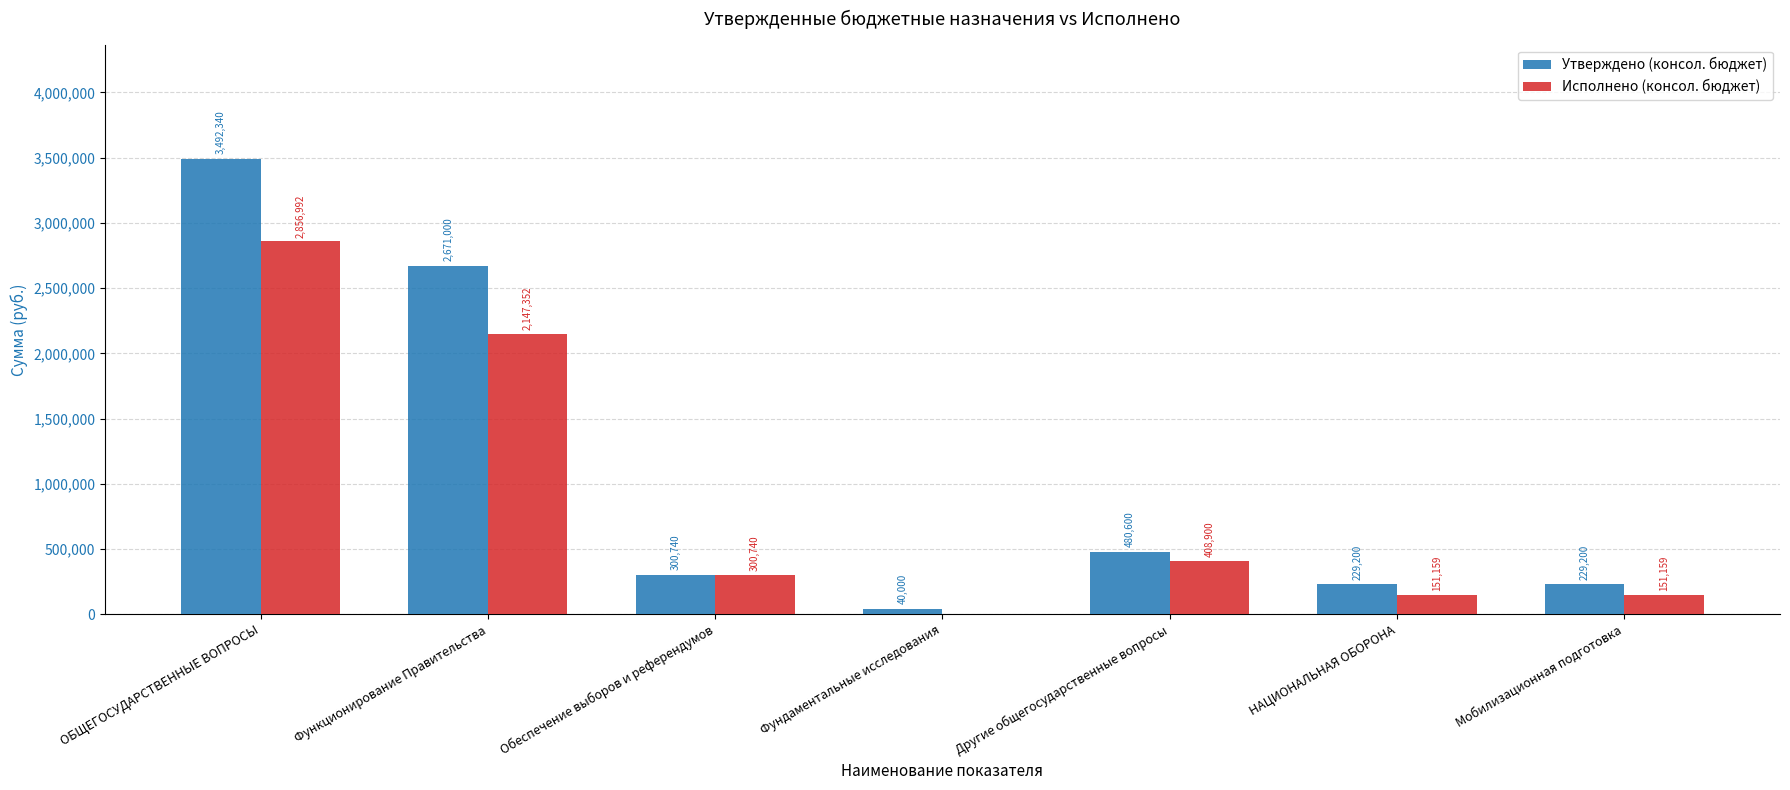

What is the spread (max minus min) of values at Мобилизационная подготовка?

78040.7